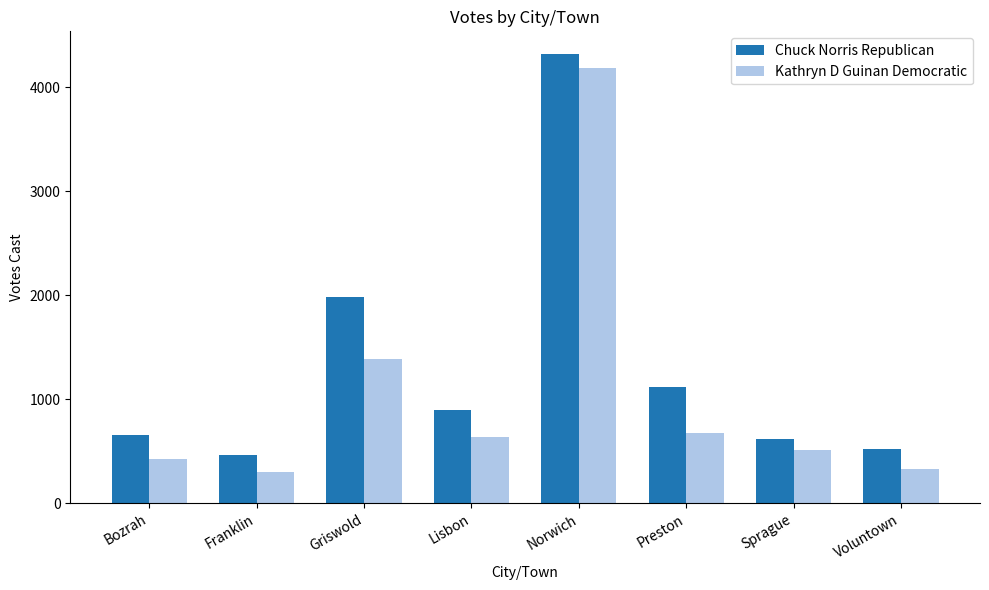

What is the sum of all Kathryn D Guinan Democratic values?

8448